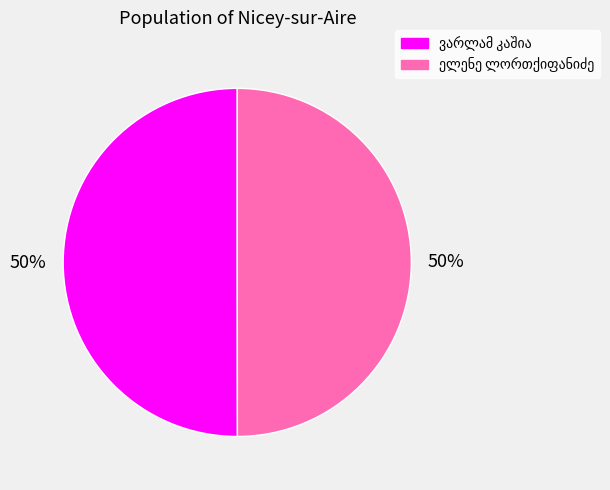

To the nearest percent, what is the average slice percentage?

50%